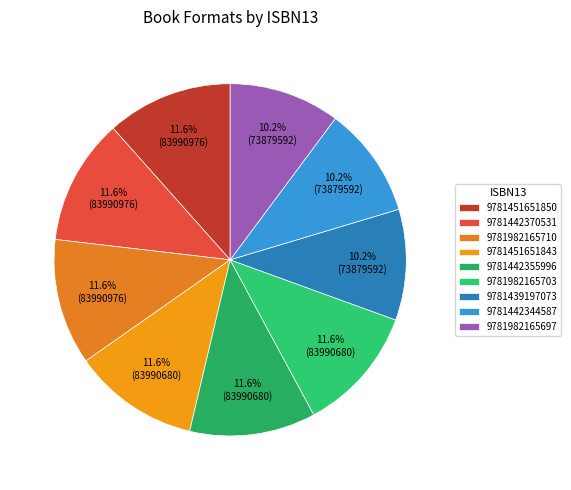

What is the total percentage of 9781442344587 and 9781439197073?

20.4%